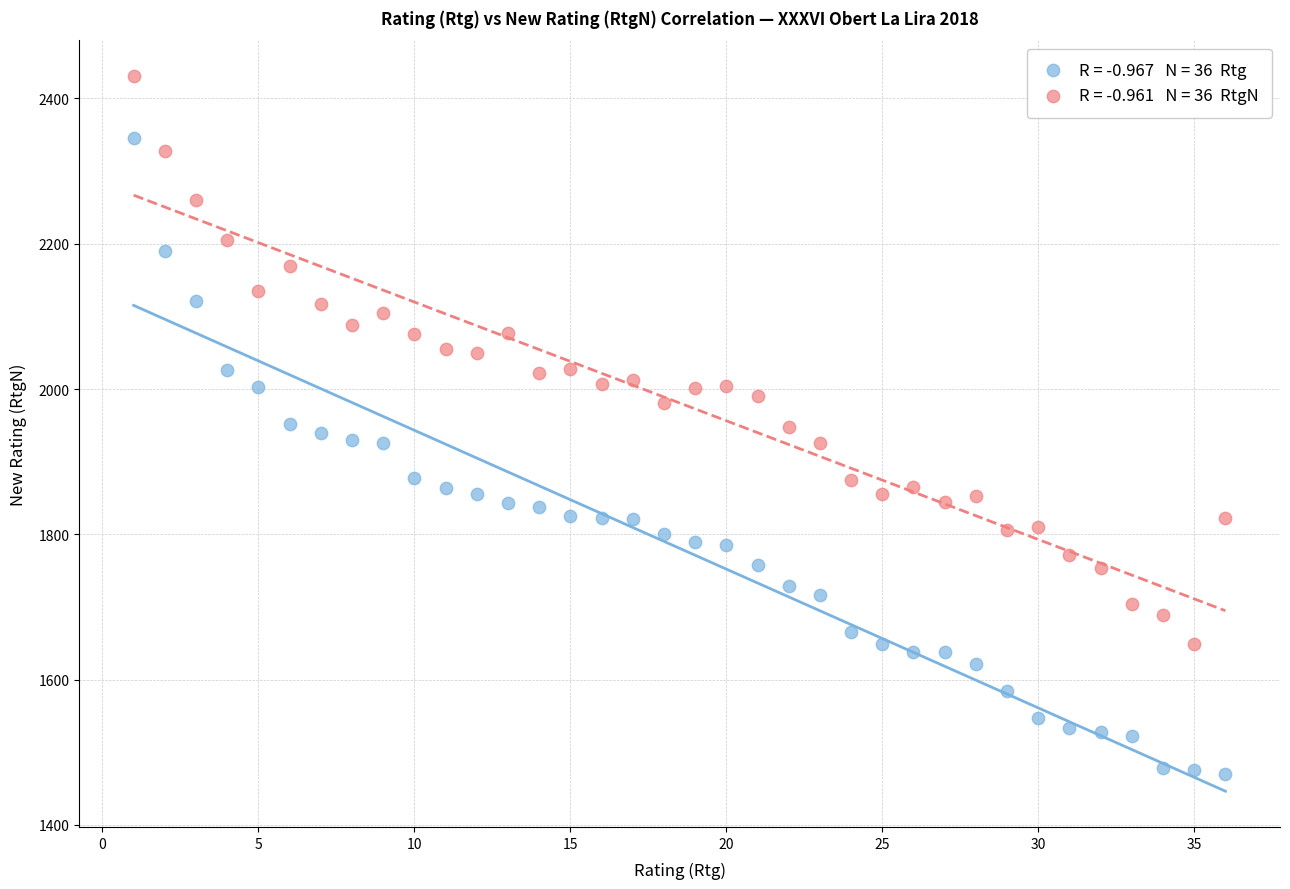

Across all data points, what is the range of X values (max minus min)?

35